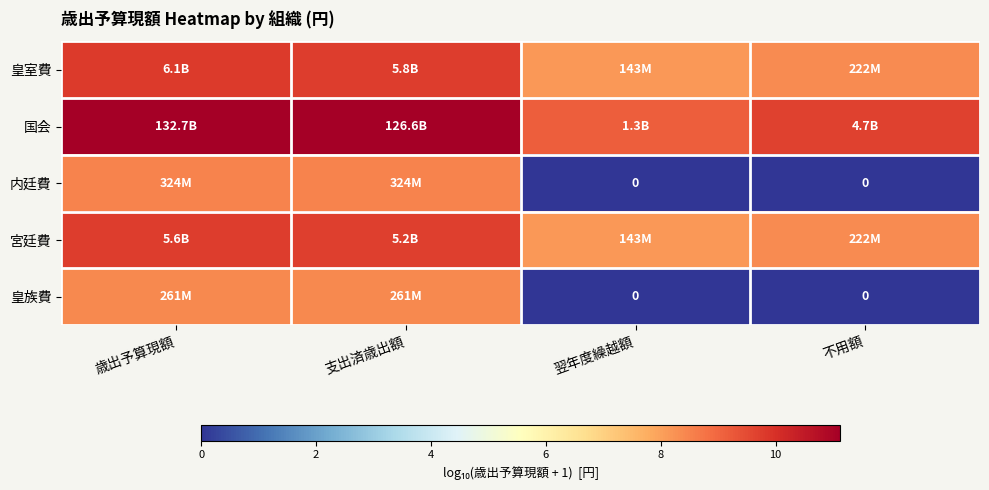

What is the difference between the highest and lowest values at 不用額?

9.7